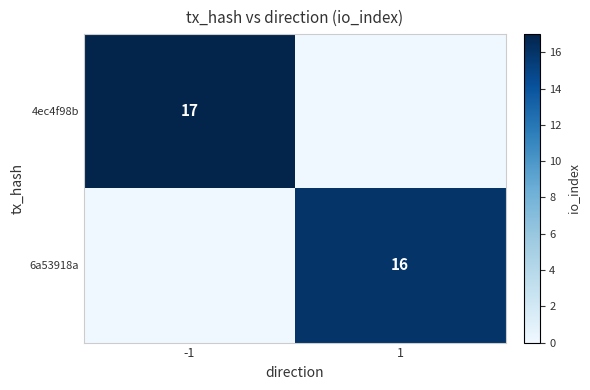

Is the value of 6a53918a at 1 greater than the value of 4ec4f98b at -1?

No